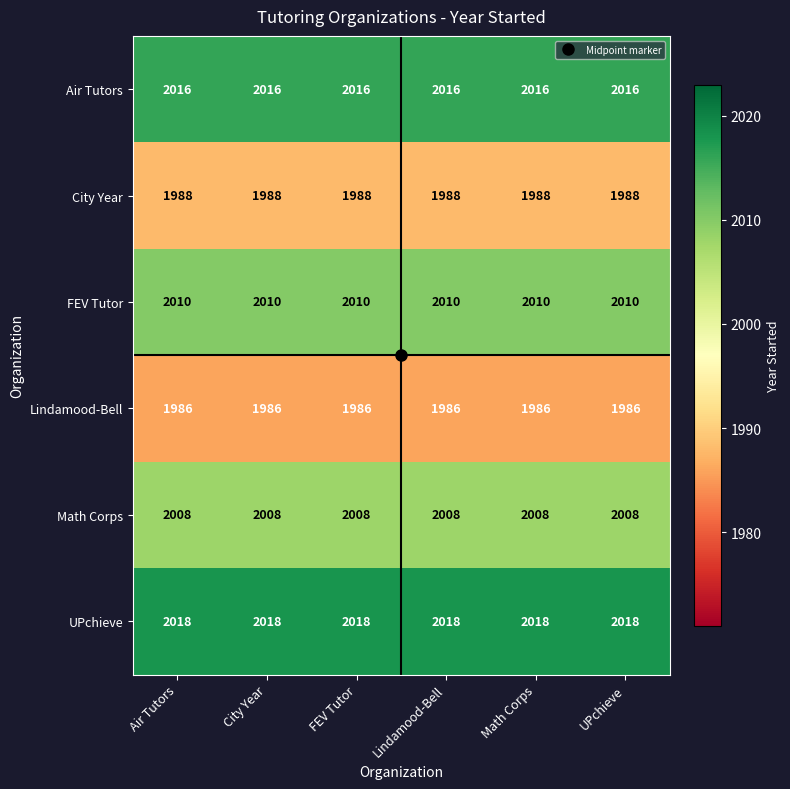

What is the total value across all series at City Year?

12026